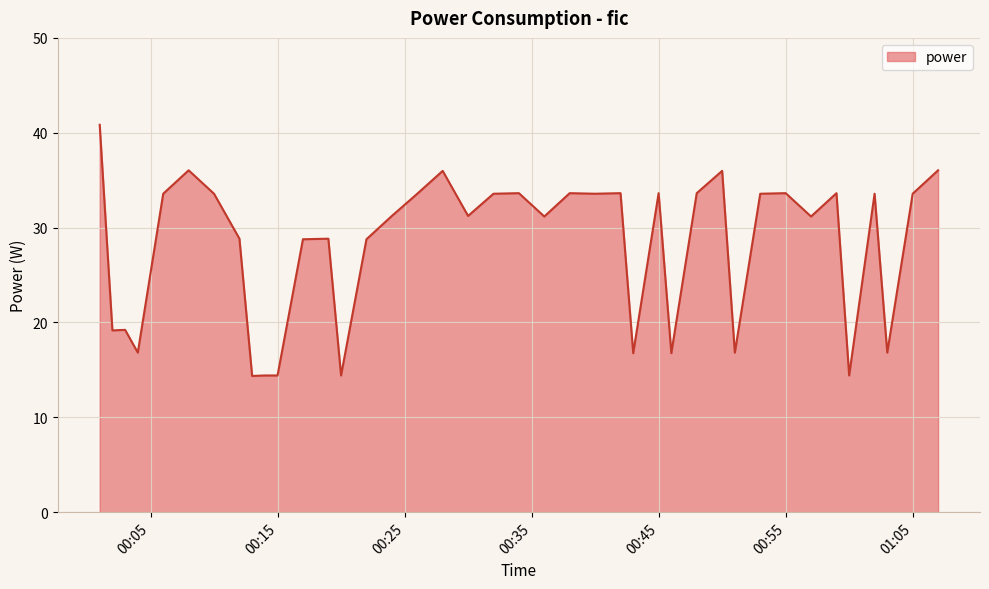

What is the greatest value displayed?

40.8